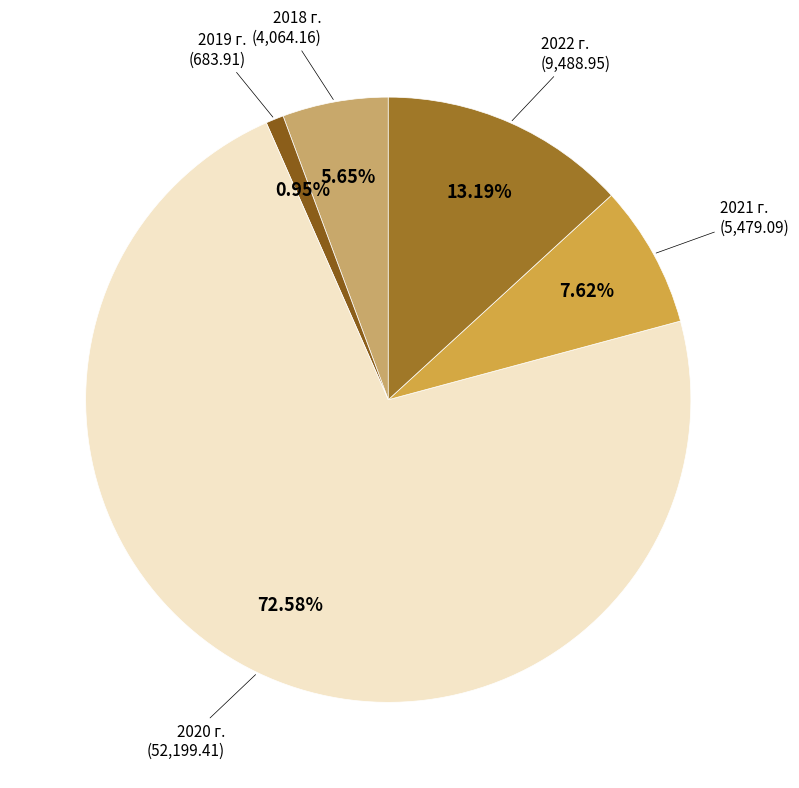

Count the number of slices in the pie.

5